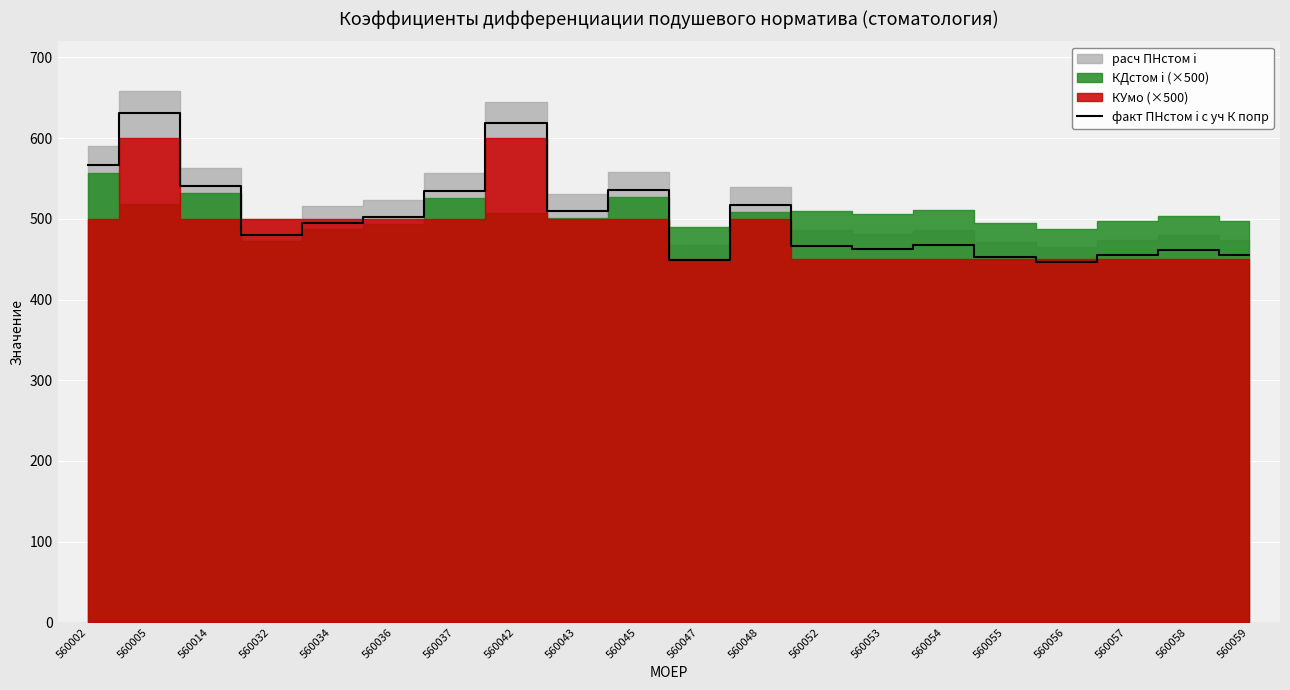

What is the sum of all values?

10045.6